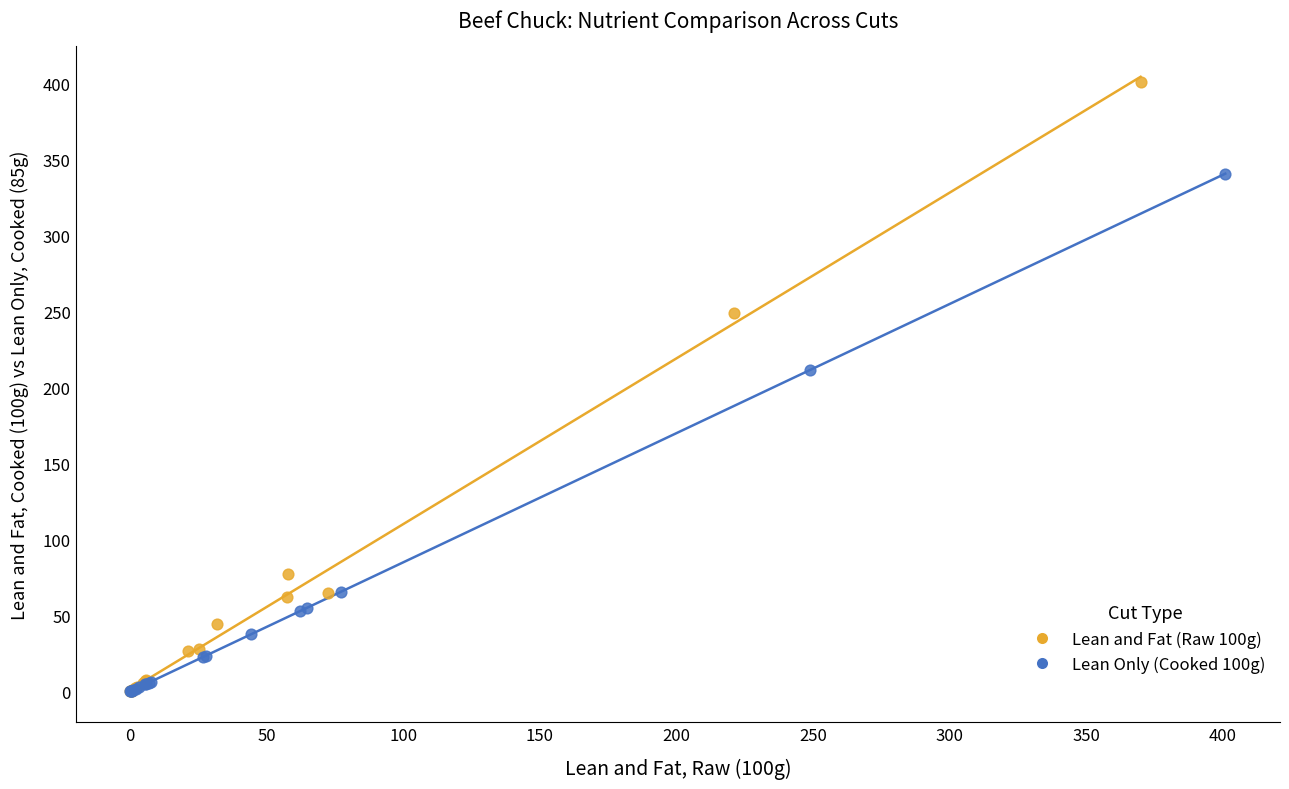

Which series has the largest Y range (max minus min)?

Lean and Fat (Raw 100g)